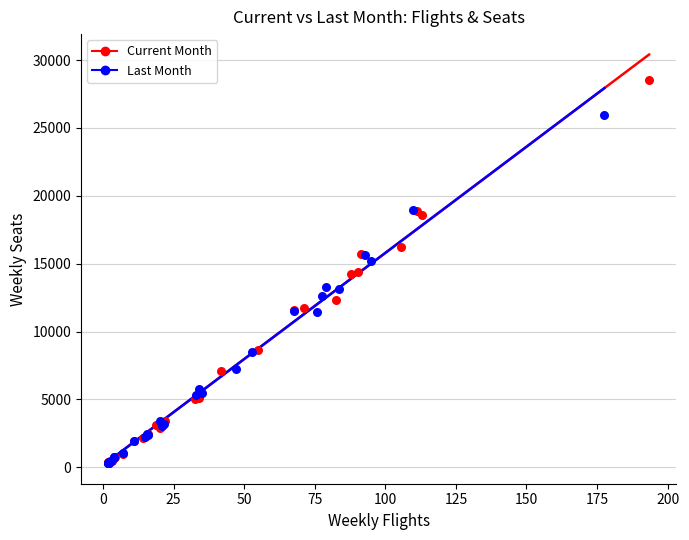

Which series has the largest Y range (max minus min)?

Current Month